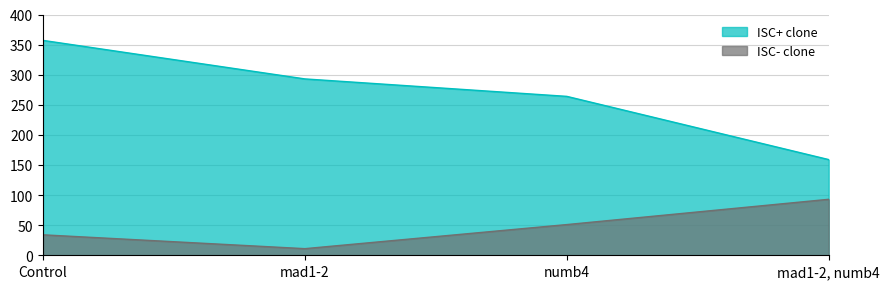

At which label does ISC- clone reach its peak?

mad1-2, numb4